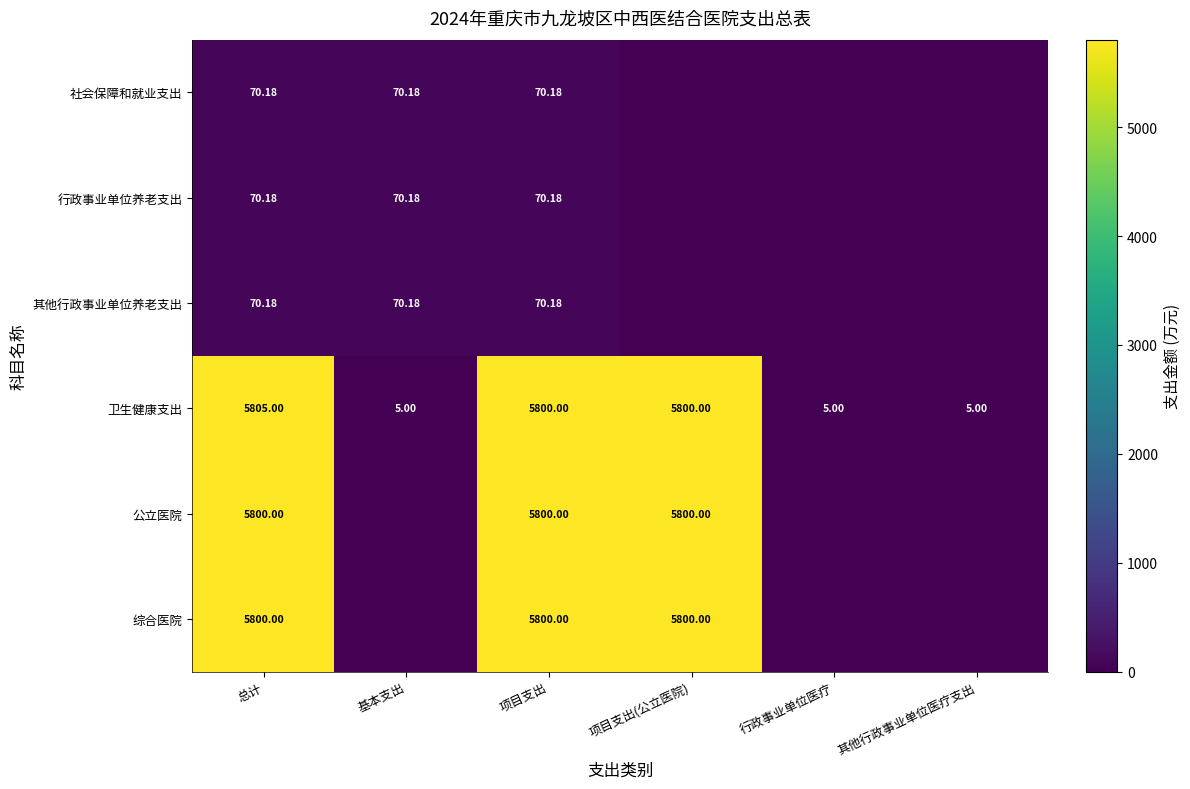

Which series has the largest range (max minus min)?

卫生健康支出